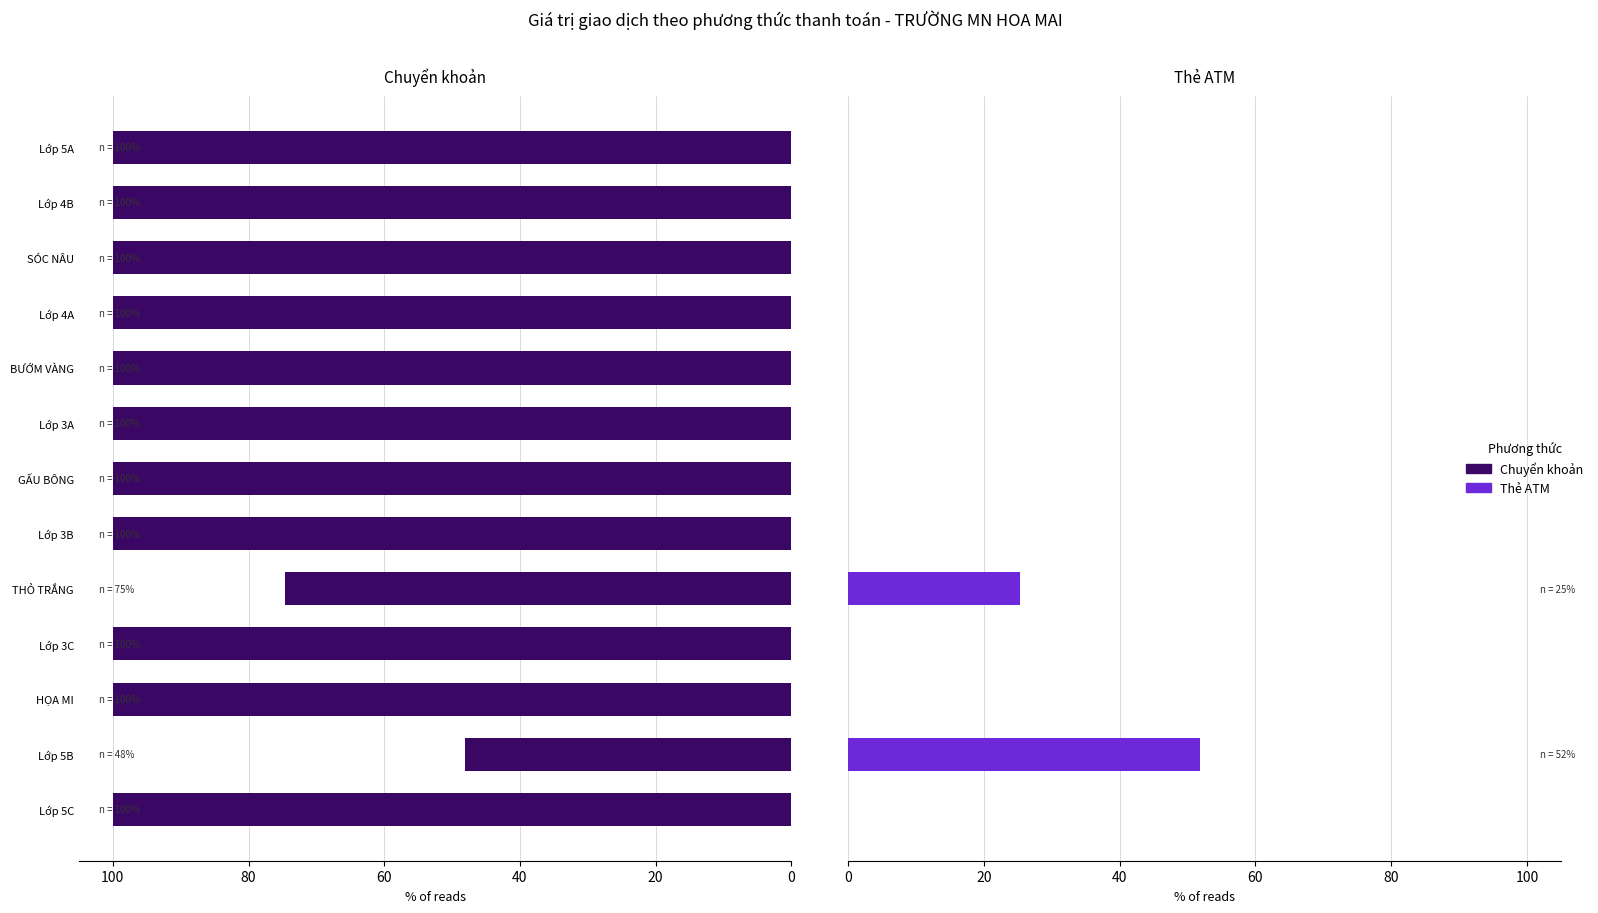

At how many categories does at least one series exceed 81?

11